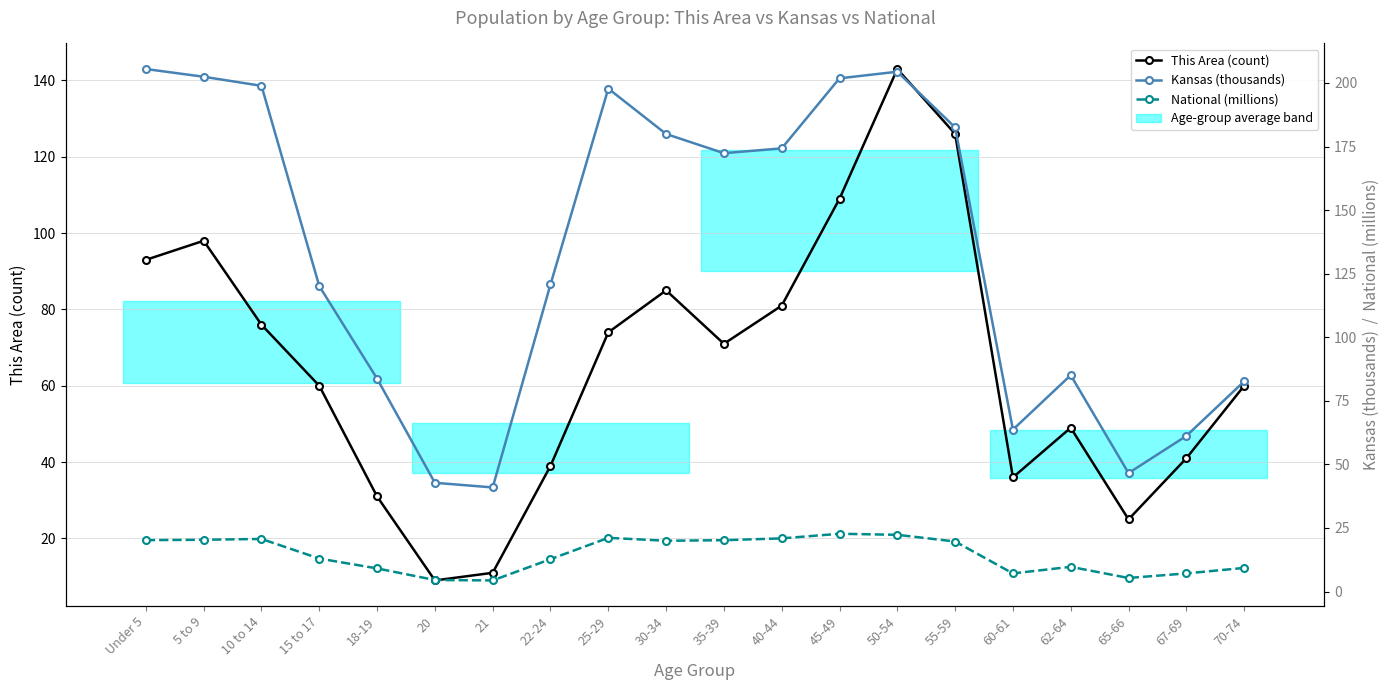

What is the maximum value for Kansas (thousands)?

205.5